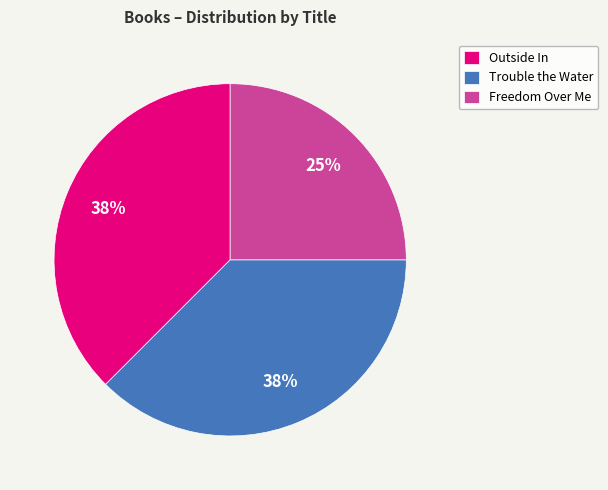

Which slice is the smallest?

Freedom Over Me